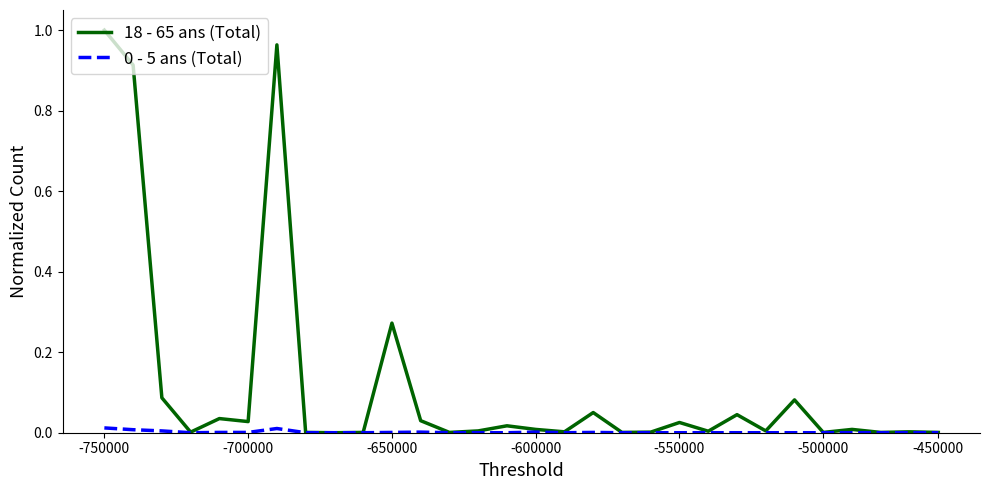

Which series has the largest total across all categories?

18 - 65 ans (Total)